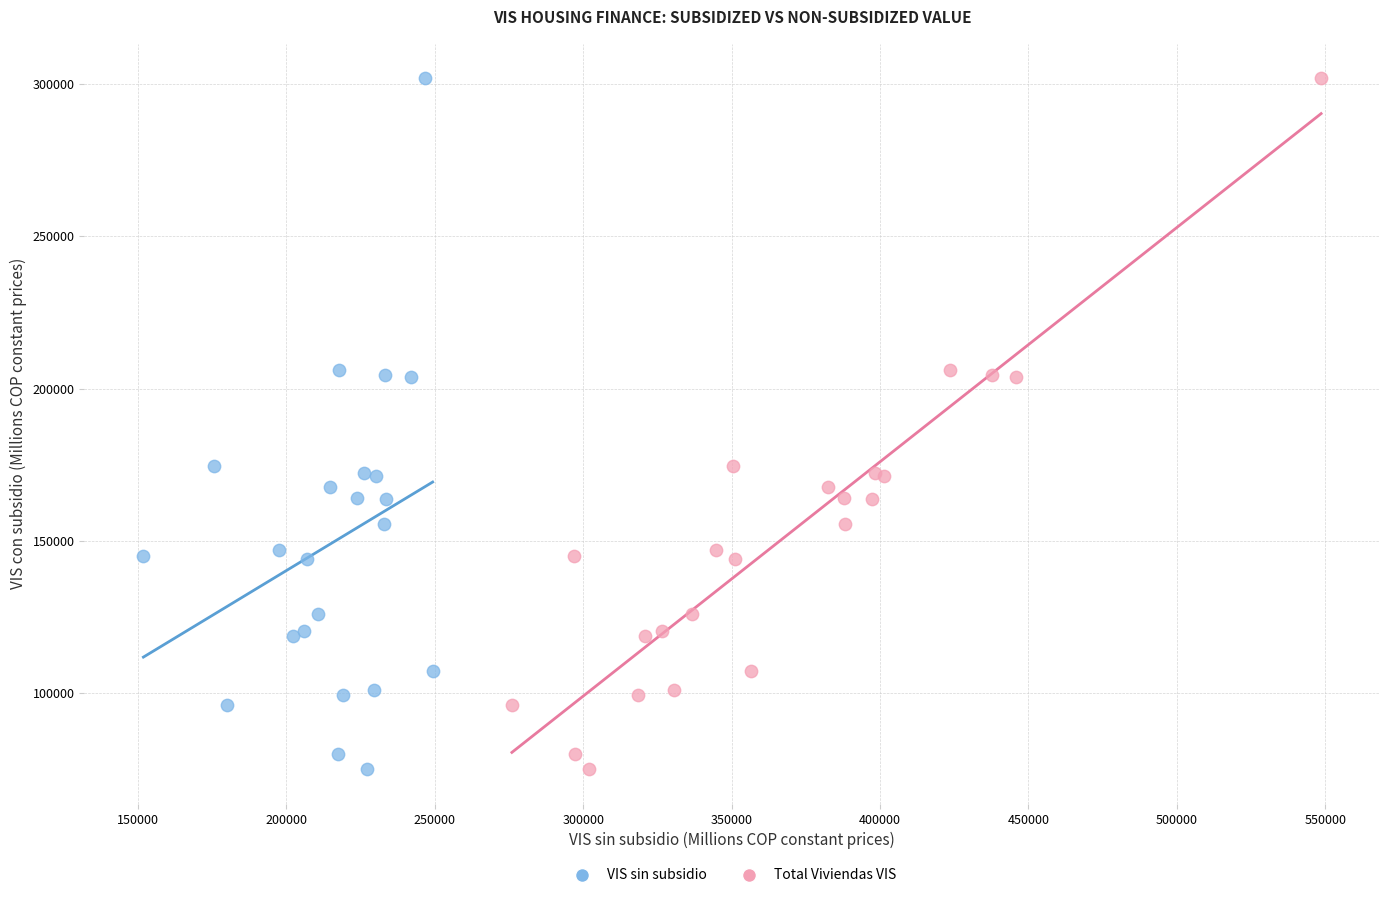

What are all the series names shown in the legend?

VIS sin subsidio, Total Viviendas VIS